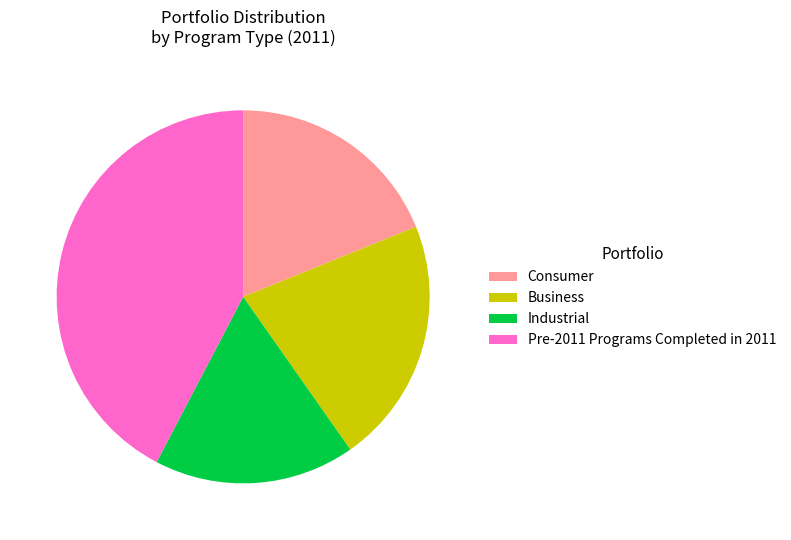

Which slice is the largest?

Pre-2011 Programs Completed in 2011